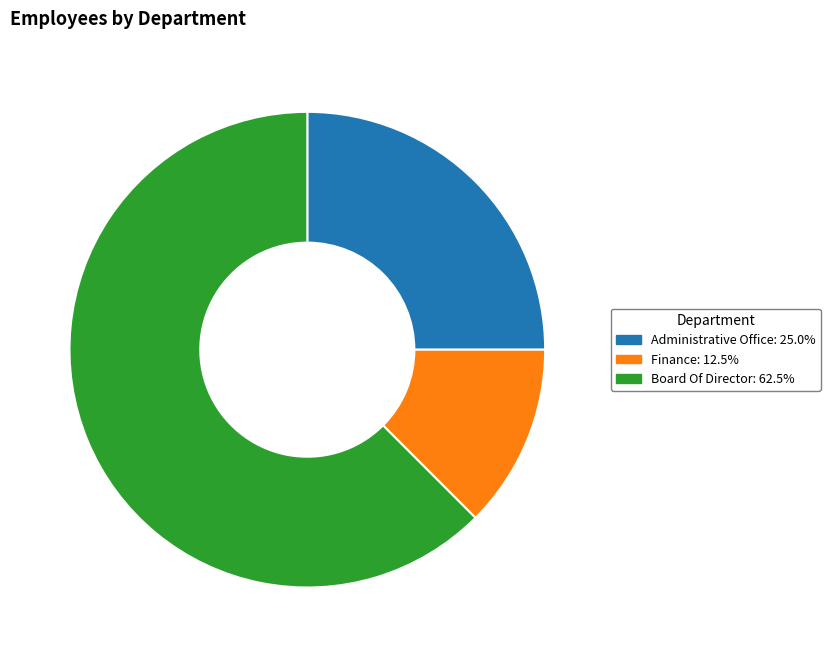

Which category has the smallest portion of the pie?

Finance